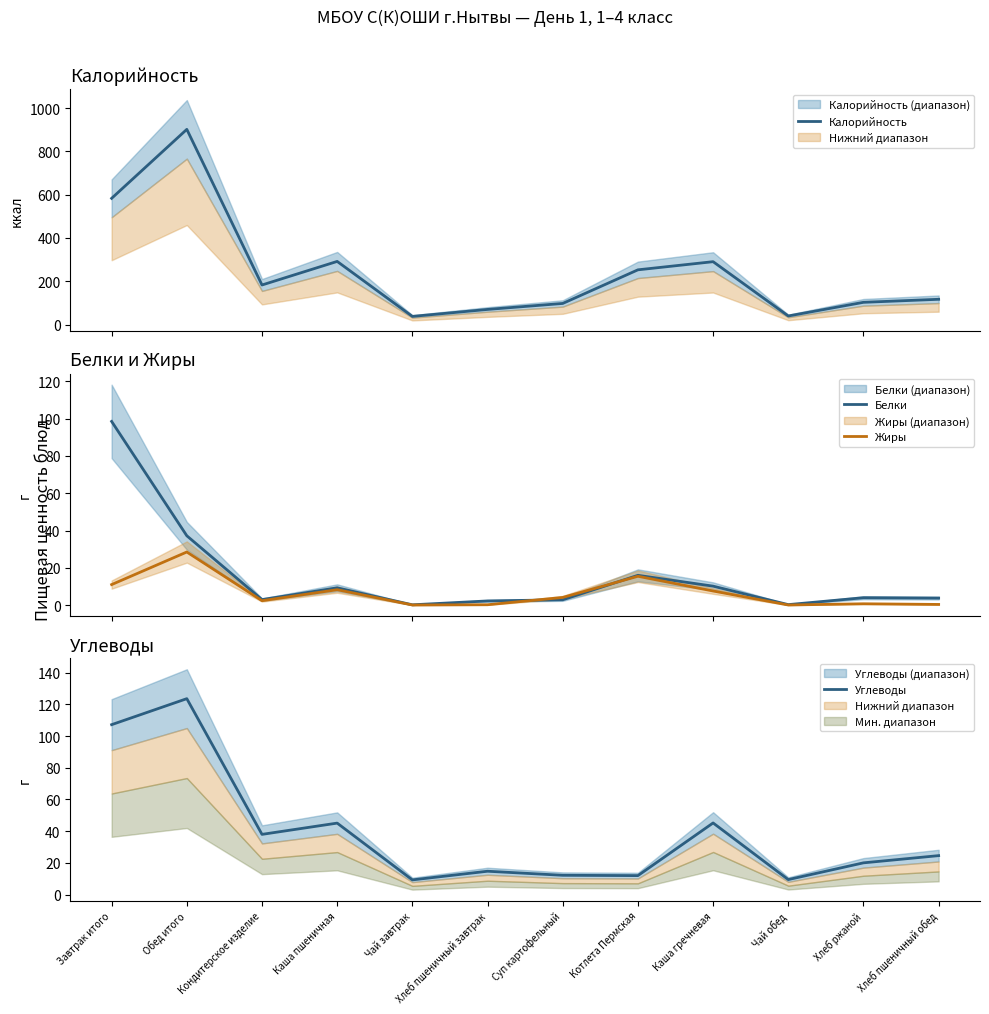

List the labels in order of Калорийность value, largest first.

Обед итого, Завтрак итого, Каша пшеничная, Каша гречневая, Котлета Пермская, Кондитерское изделие, Хлеб пшеничный обед, Хлеб ржаной, Суп картофельный, Хлеб пшеничный завтрак, Чай обед, Чай завтрак